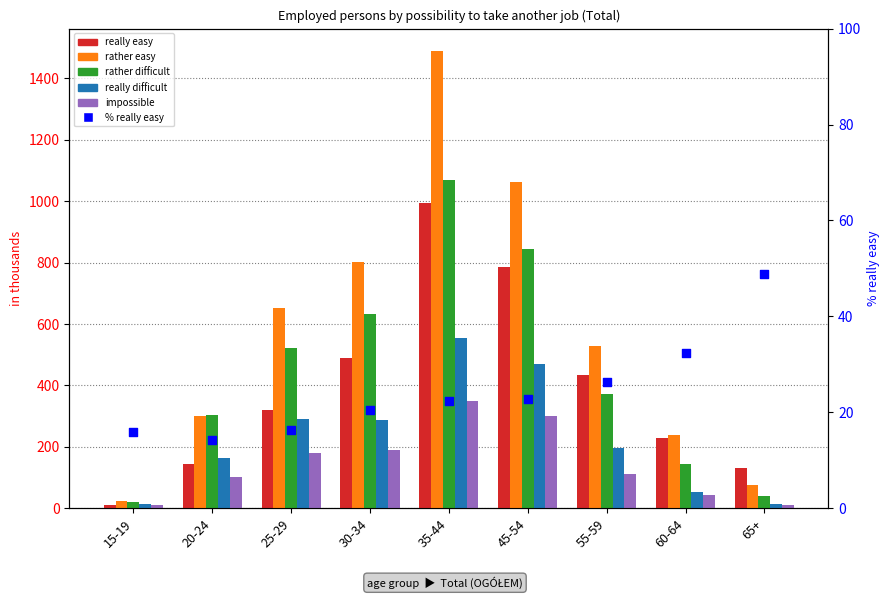

Which series reaches the minimum Y coordinate?

impossible